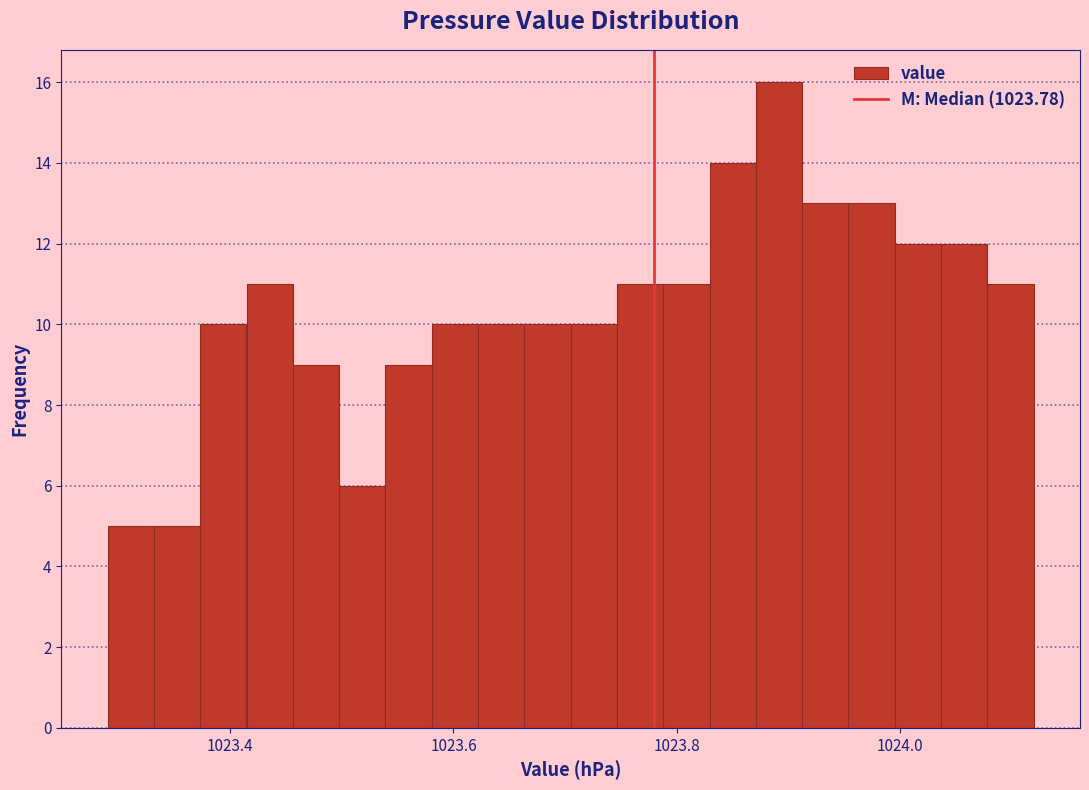

Read against the x-axis, roughly where is the centre of the tallest bar?

1023.90